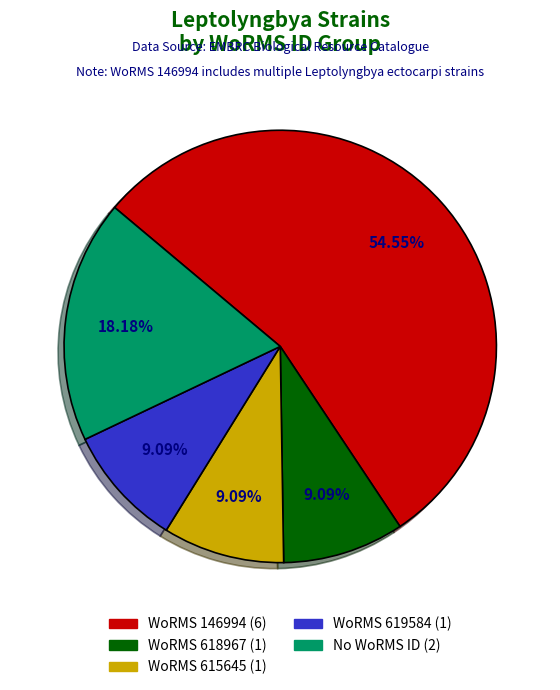

Is there a majority slice in this chart?

Yes